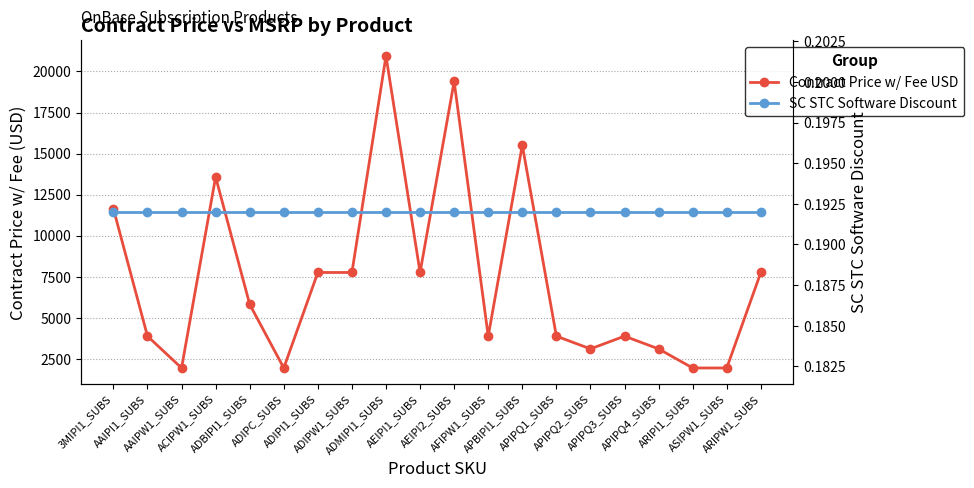

True or false: Contract Price w/ Fee USD has a value of 5817.6 at ADBIPI1_SUBS.

True